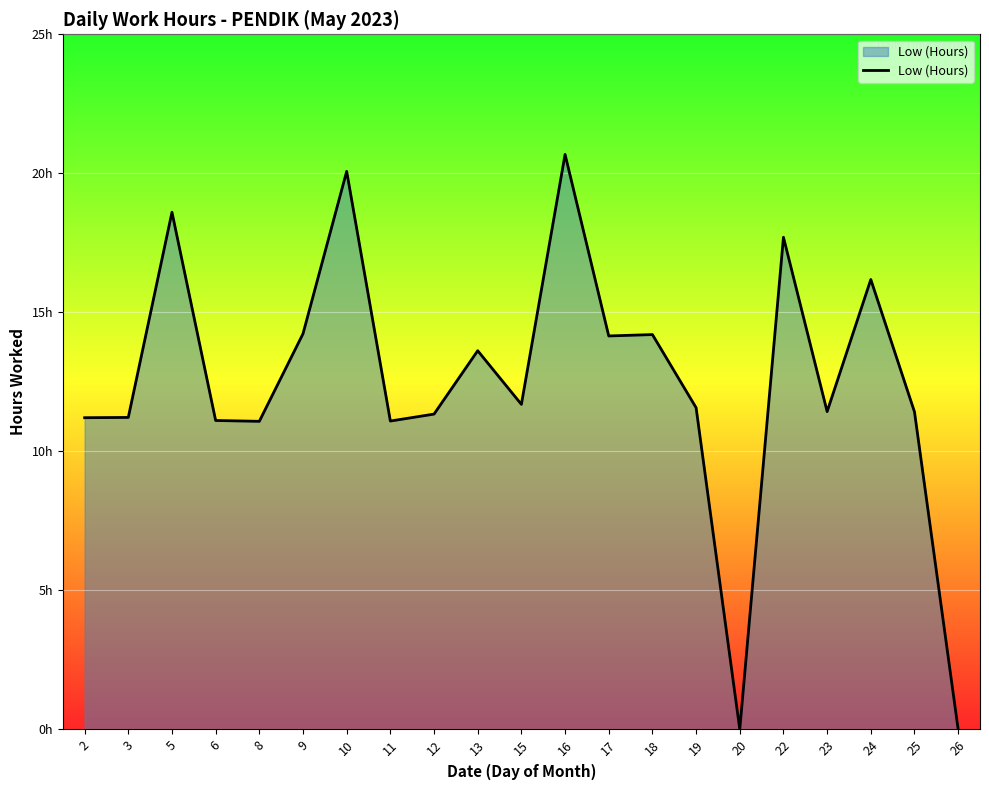

At which label is the value closest to 10?

8